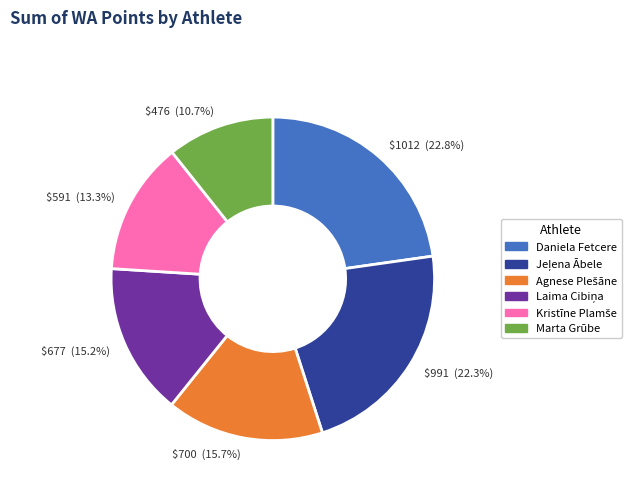

Do Marta Grūbe and Daniela Fetcere together represent more than half of the pie?

No